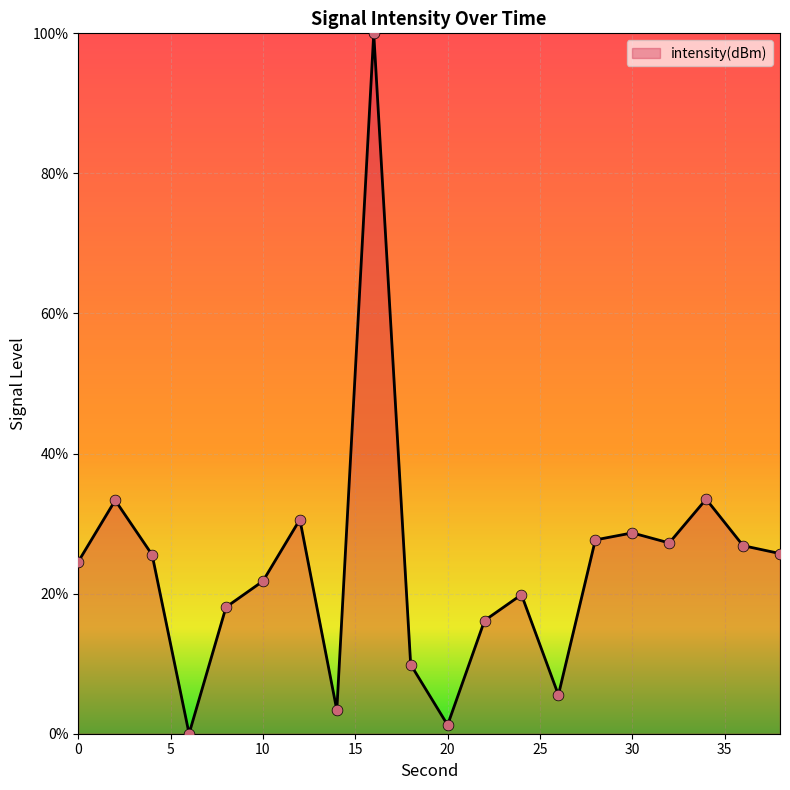

What is the difference between the maximum and minimum values?

100.0